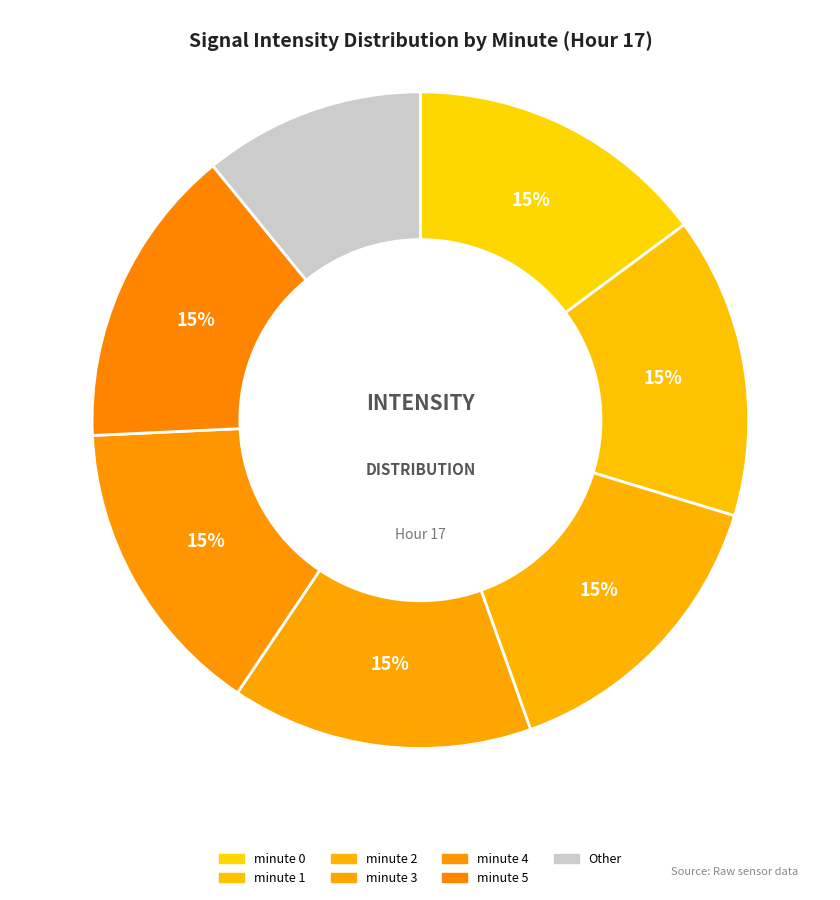

How many slices are in this pie chart?

7